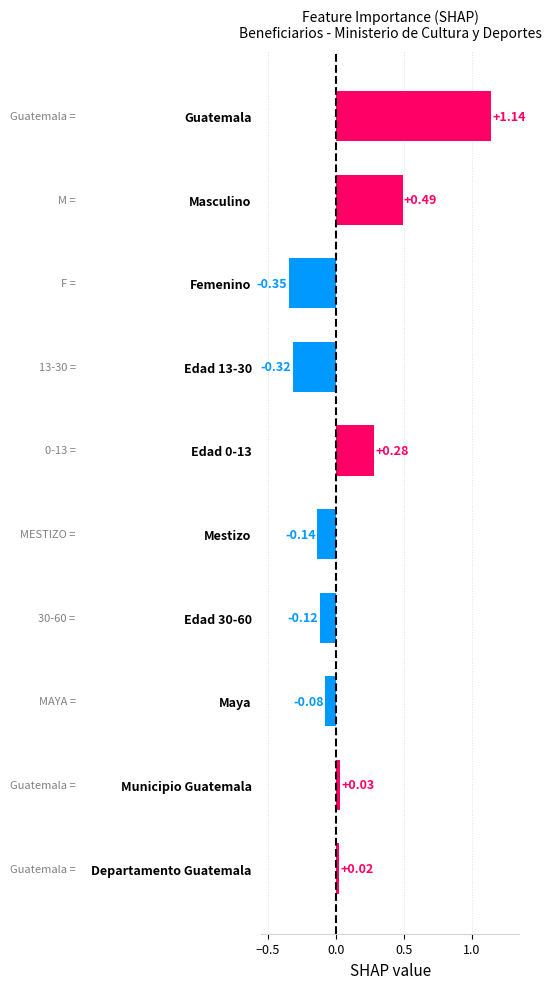

At which label is the value closest to 0?

Departamento Guatemala